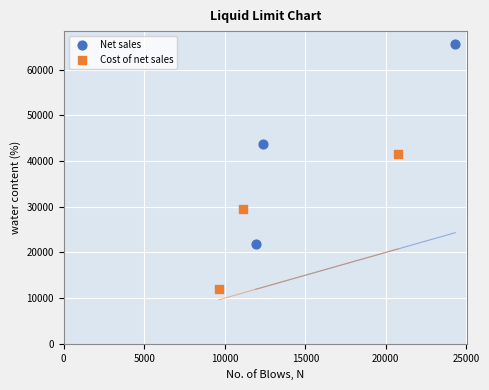

Which series has the widest spread of Y values?

Net sales